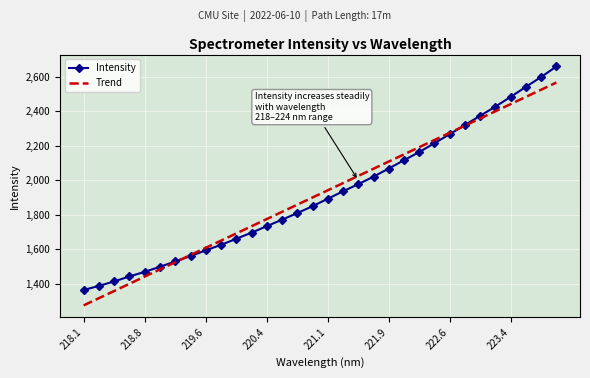

The value at 222.4538 is 2215.8. True or false?

True